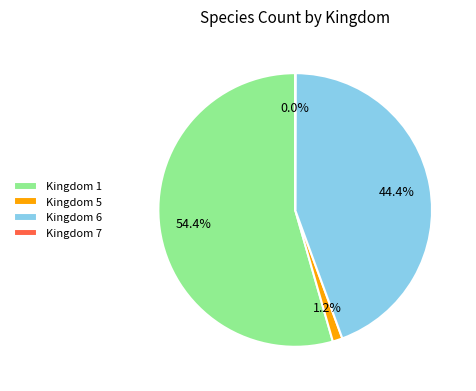

Combined, what portion of the pie is Kingdom 6 and Kingdom 1?

98.8%